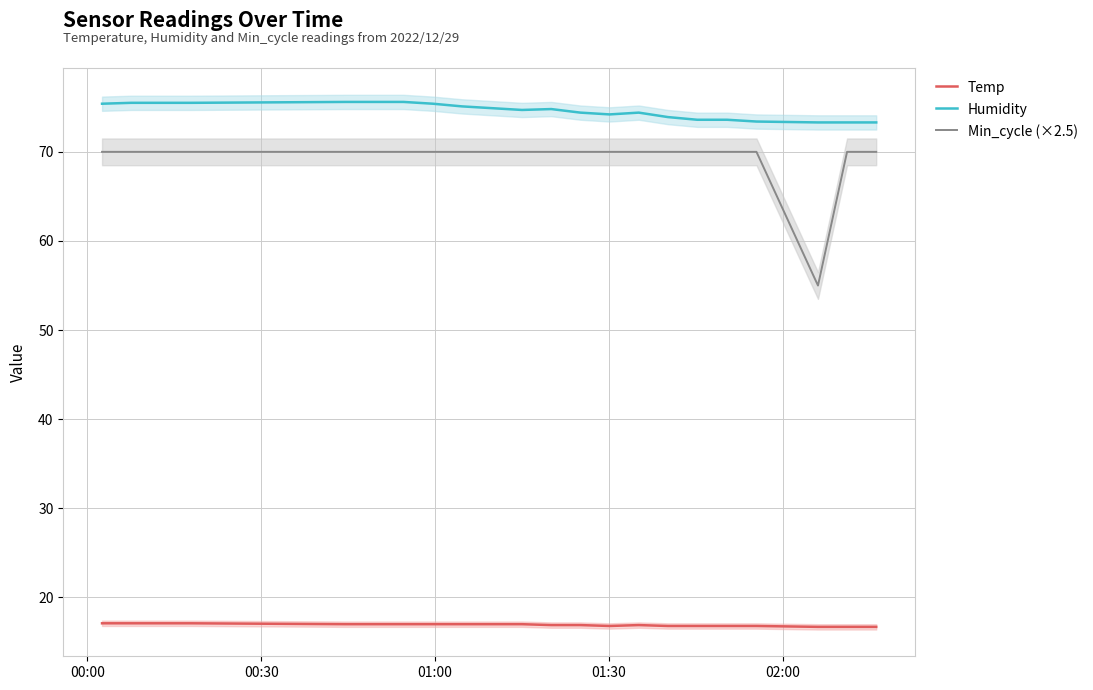

How many data points does each series have?

20